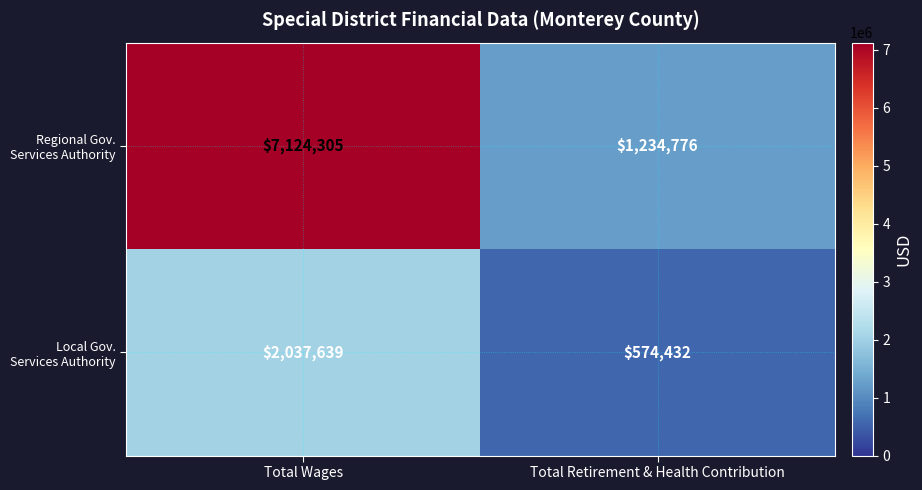

What is the maximum value for Local Gov. Services Authority?

2037639